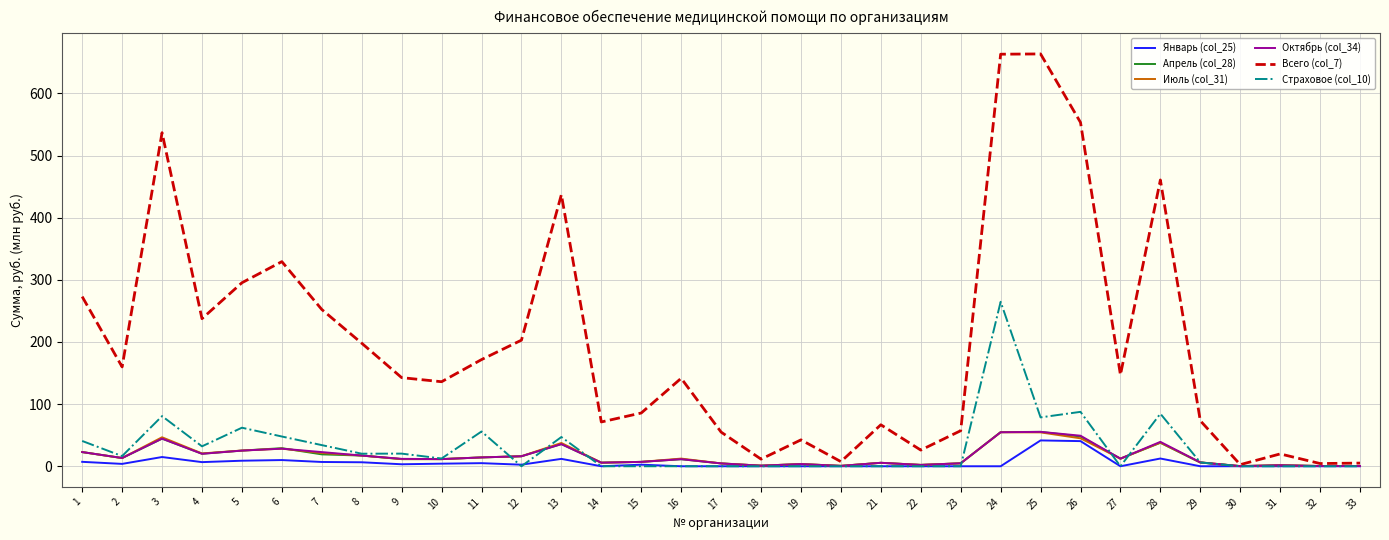

How many lines are shown in the chart?

6